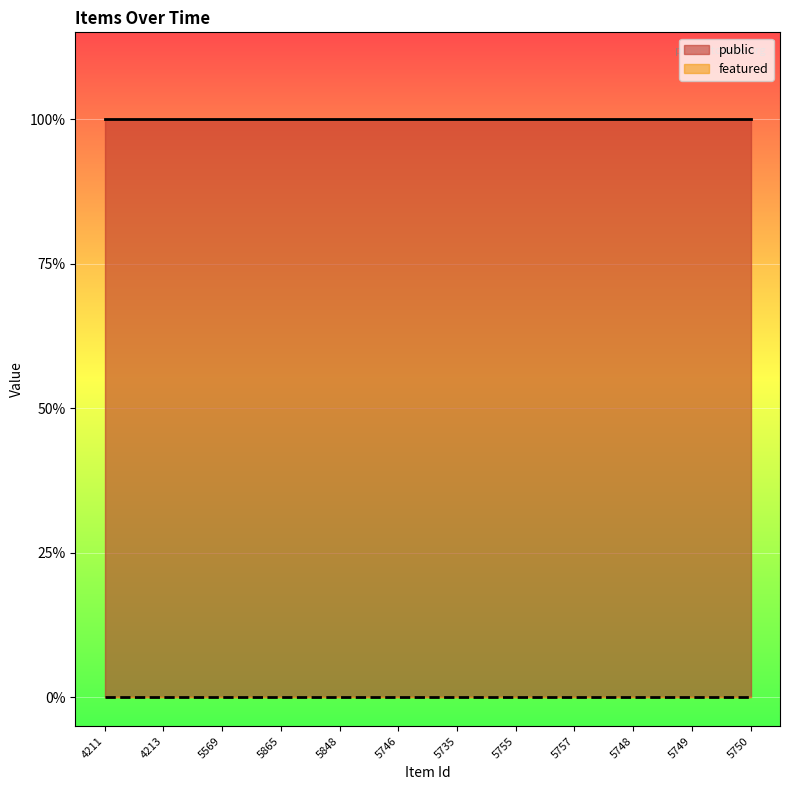

Reading left to right, what are all the values shown in this chart?

public: 1	1	1	1	1	1	1	1	1	1	1	1
featured: 0	0	0	0	0	0	0	0	0	0	0	0